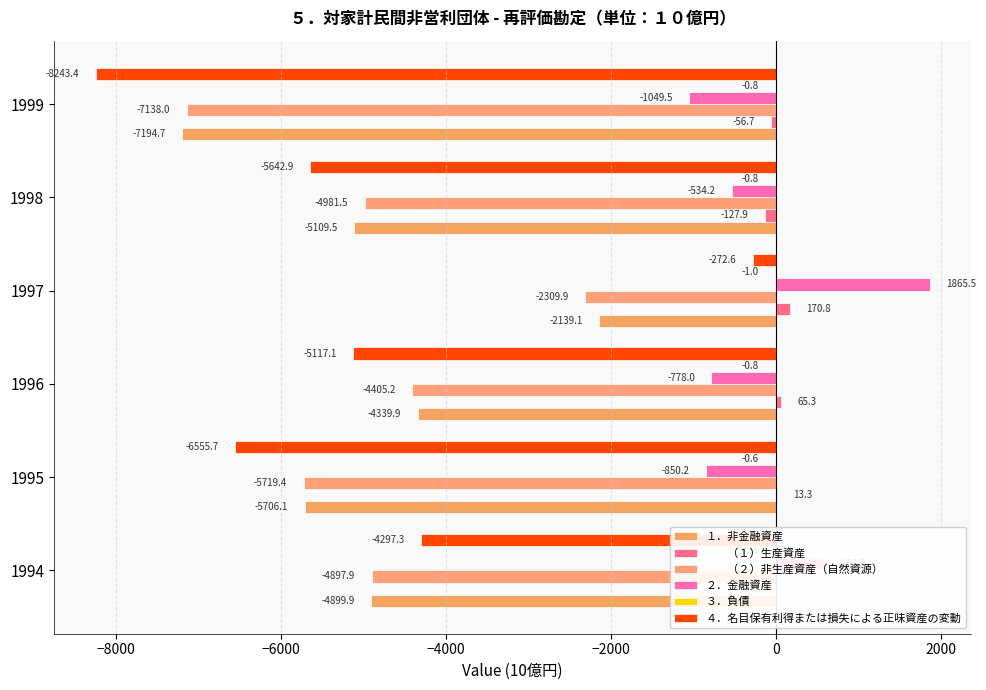

Rank the series at 1998 from highest to lowest value.

３．負債, 　　（１）生産資産, ２．金融資産, 　　（２）非生産資産（自然資源）, １．非金融資産, ４．名目保有利得または損失による正味資産の変動